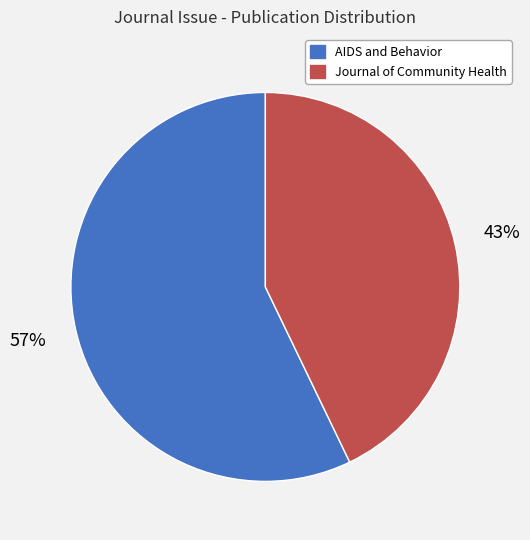

Do Journal of Community Health and AIDS and Behavior together represent more than half of the pie?

Yes